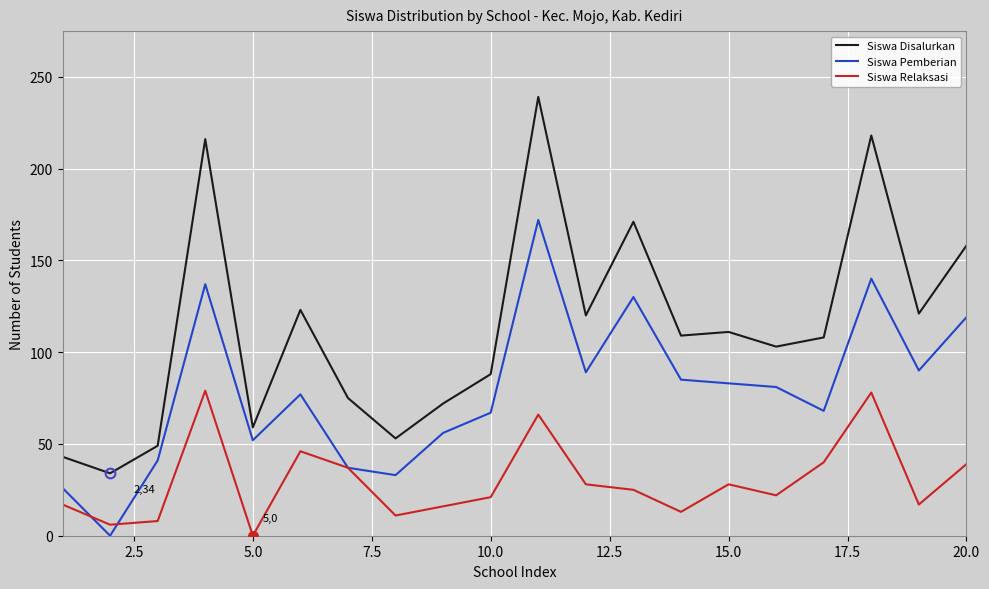

Rank the series by their average value, from lowest to highest.

Siswa Relaksasi, Siswa Pemberian, Siswa Disalurkan